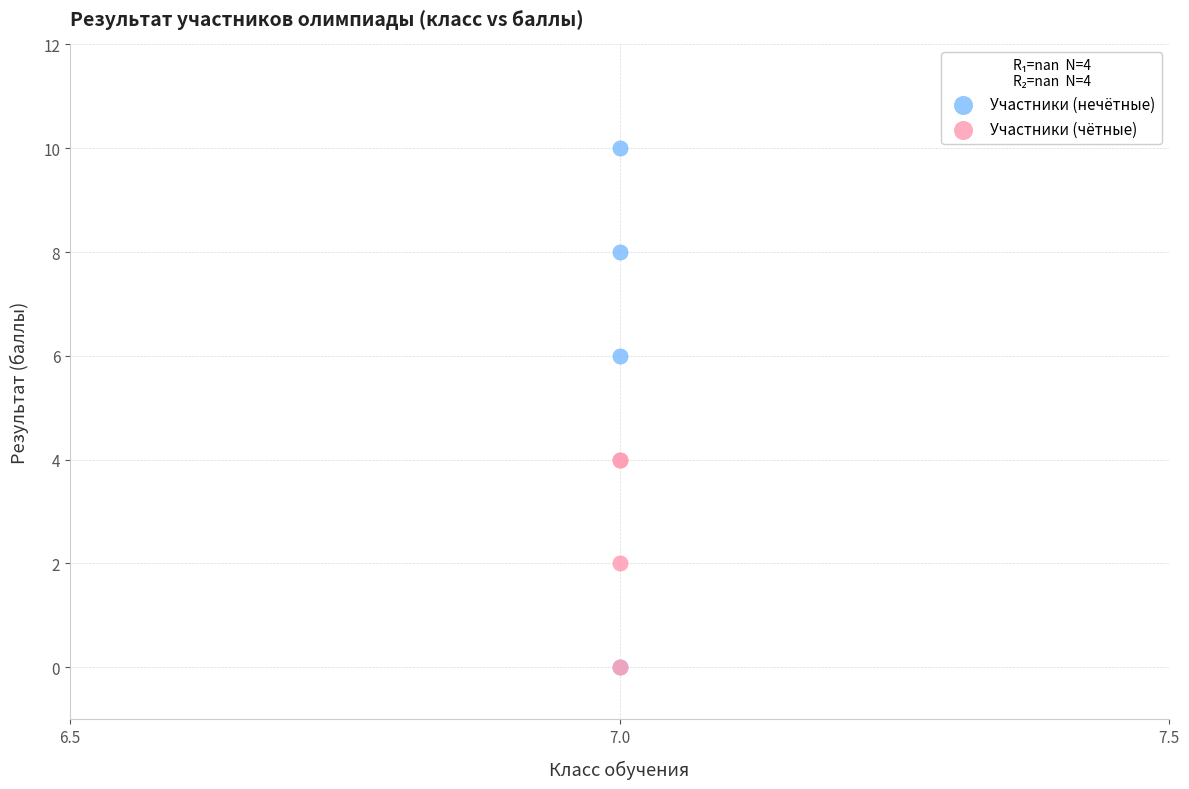

Which series has the widest spread of Y values?

Участники (нечётные)